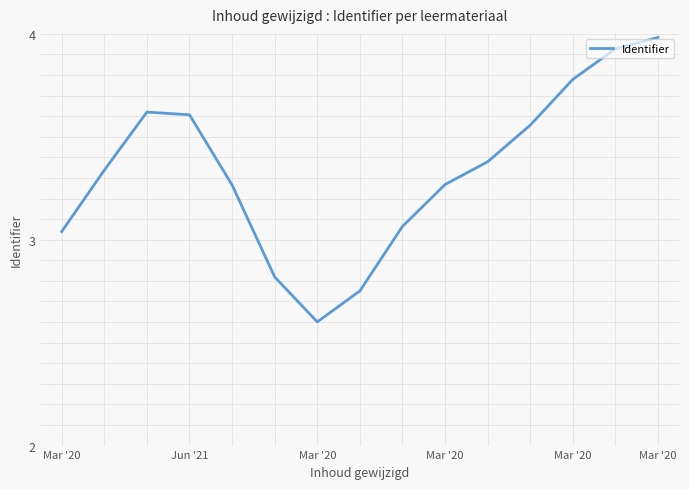

What is the difference between the maximum and minimum values?

1.4